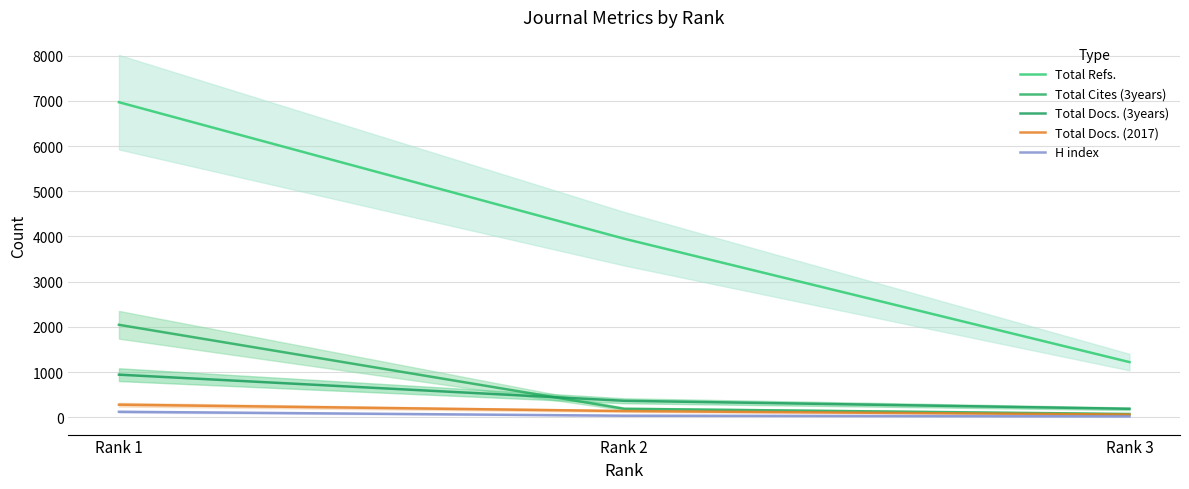

Does the chart have visible grid lines?

Yes